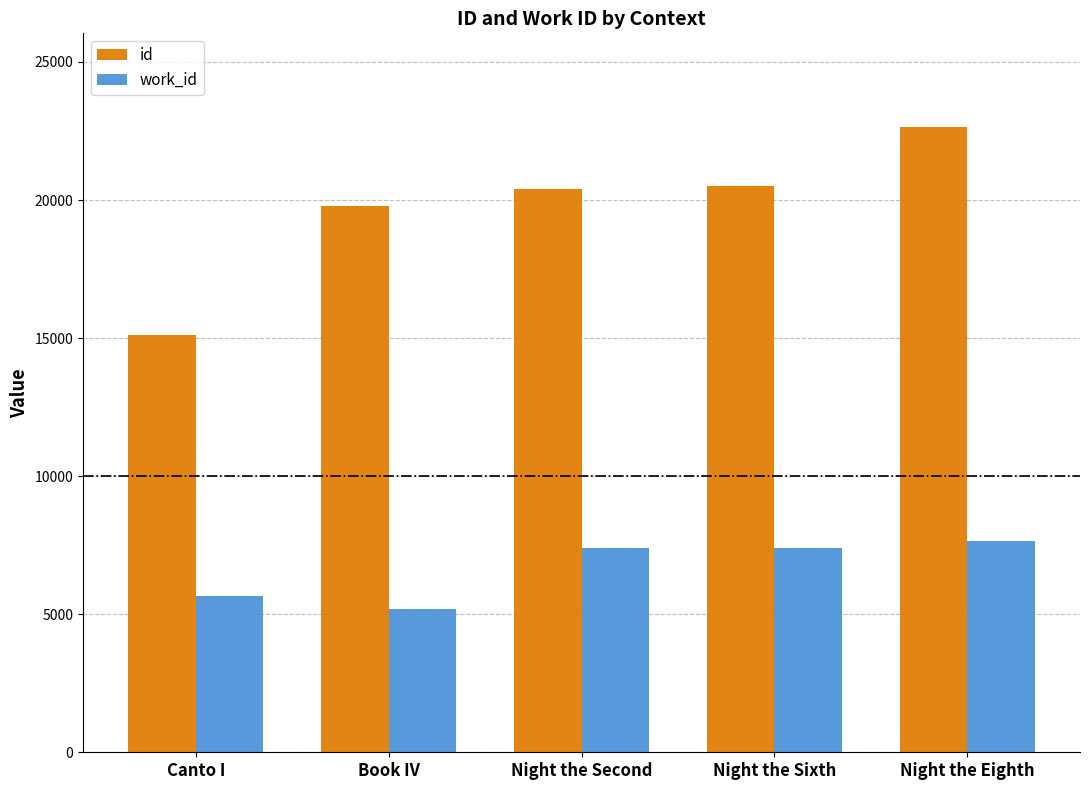

At which category is the sum across all series the highest?

Night the Eighth